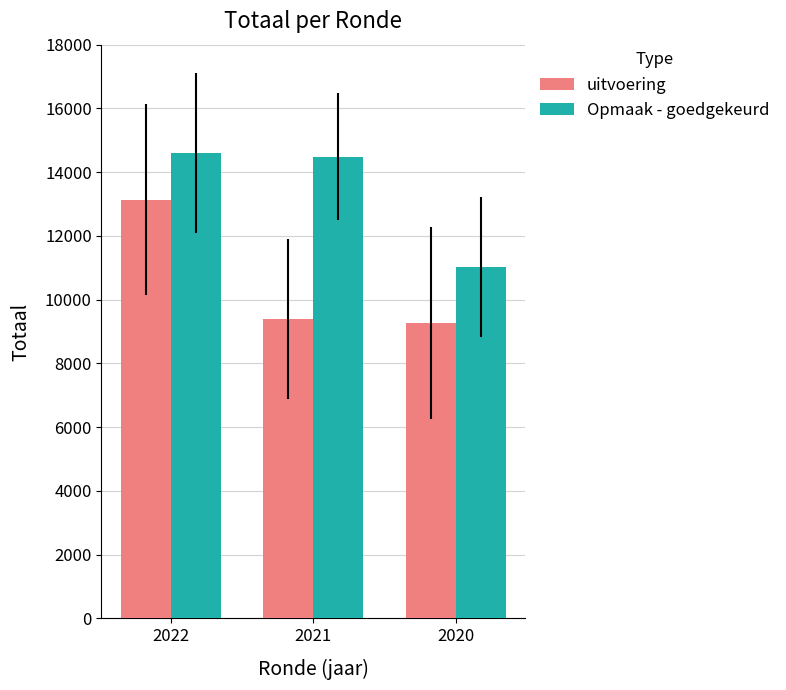

List the series in order of their peak value, lowest first.

uitvoering, Opmaak - goedgekeurd